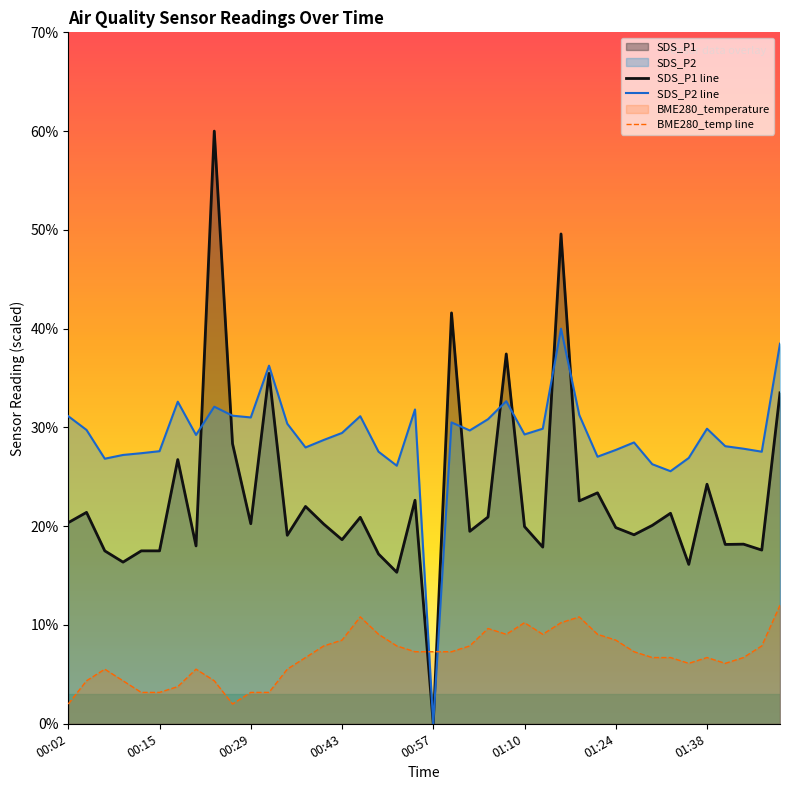

Which series has the largest range (max minus min)?

SDS_P1 line